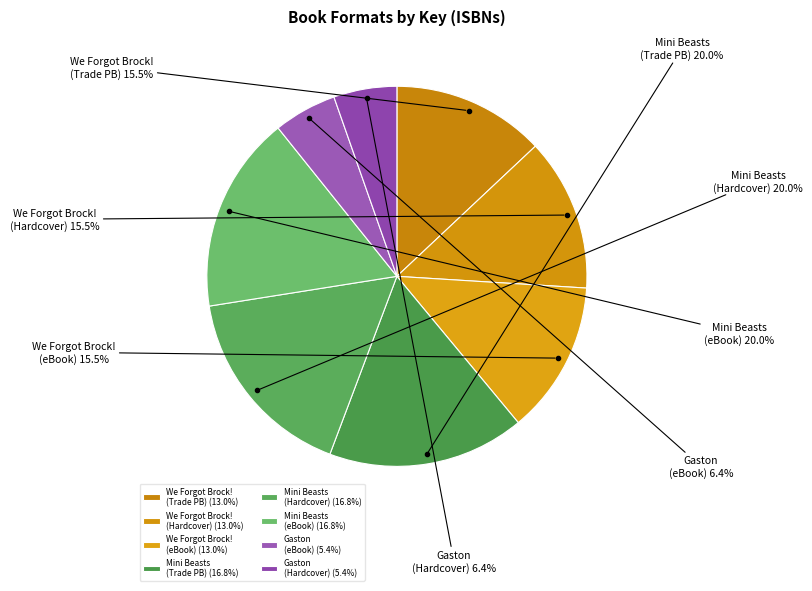

Which category has the biggest portion of the pie?

March of the Mini Beasts (Trade Paperback)